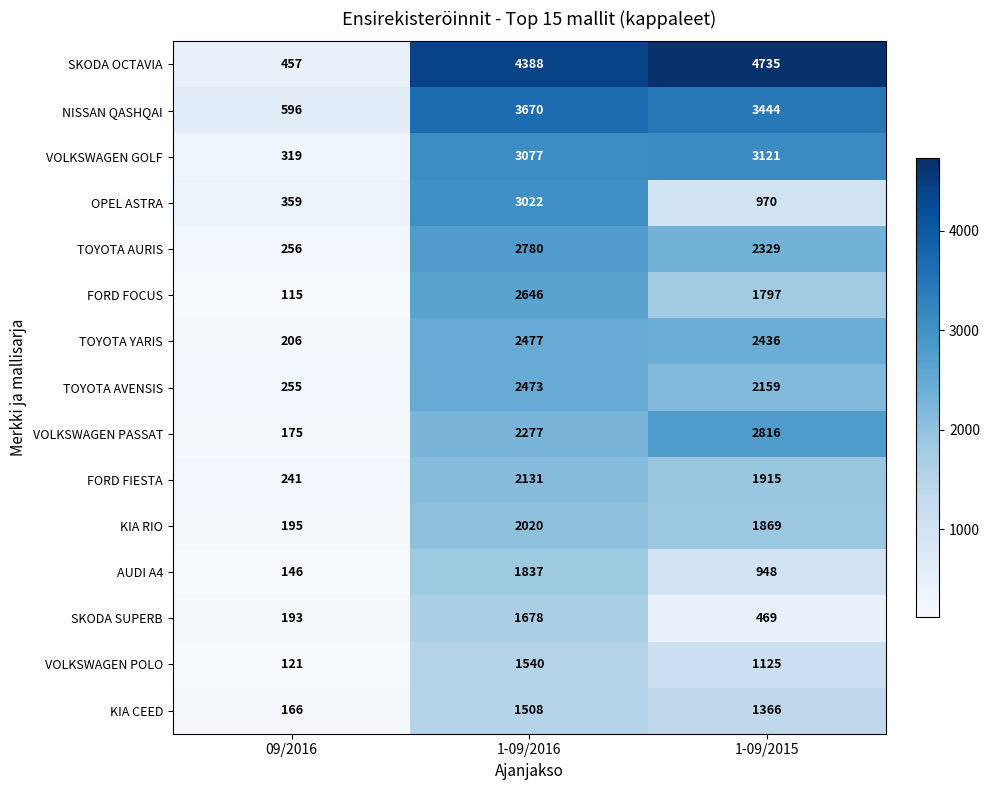

What is the difference between the maximum and minimum values in the VOLKSWAGEN POLO series?

1419